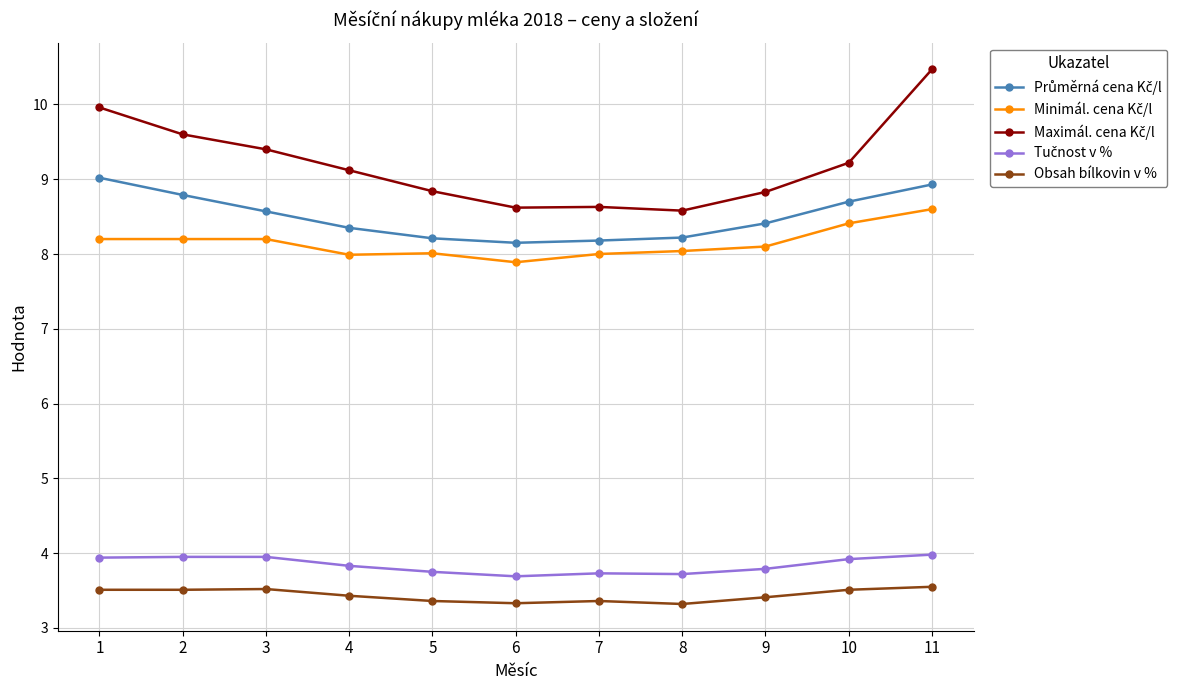

The value of Obsah bílkovin v % at 1 is 3.5. True or false?

True